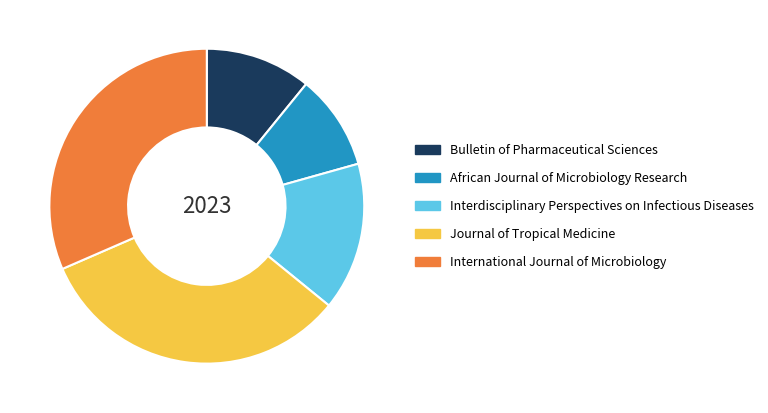

True or false: Bulletin of Pharmaceutical Sciences accounts for 11% of the total.

True